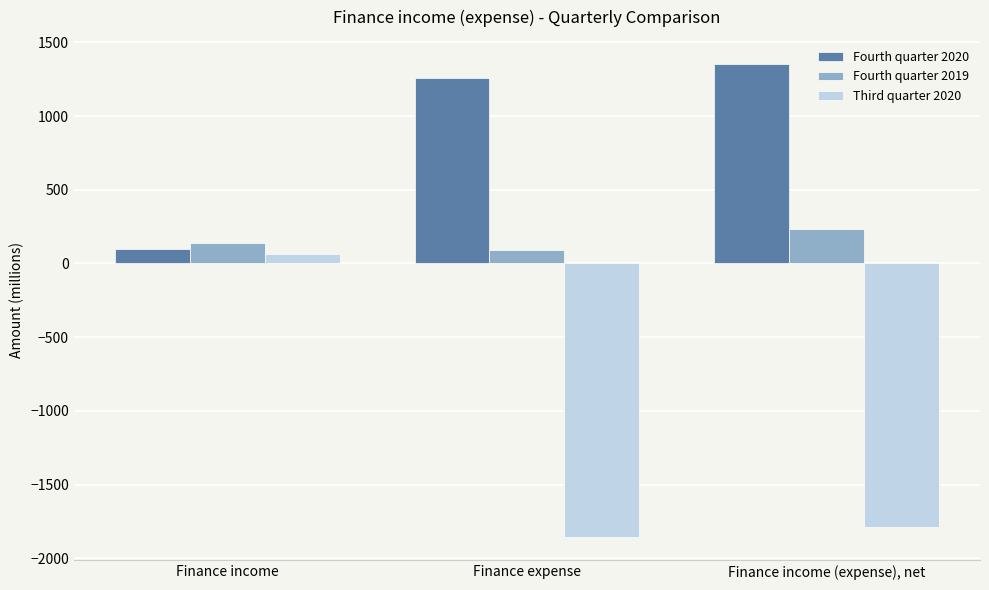

How many groups of bars are there?

3